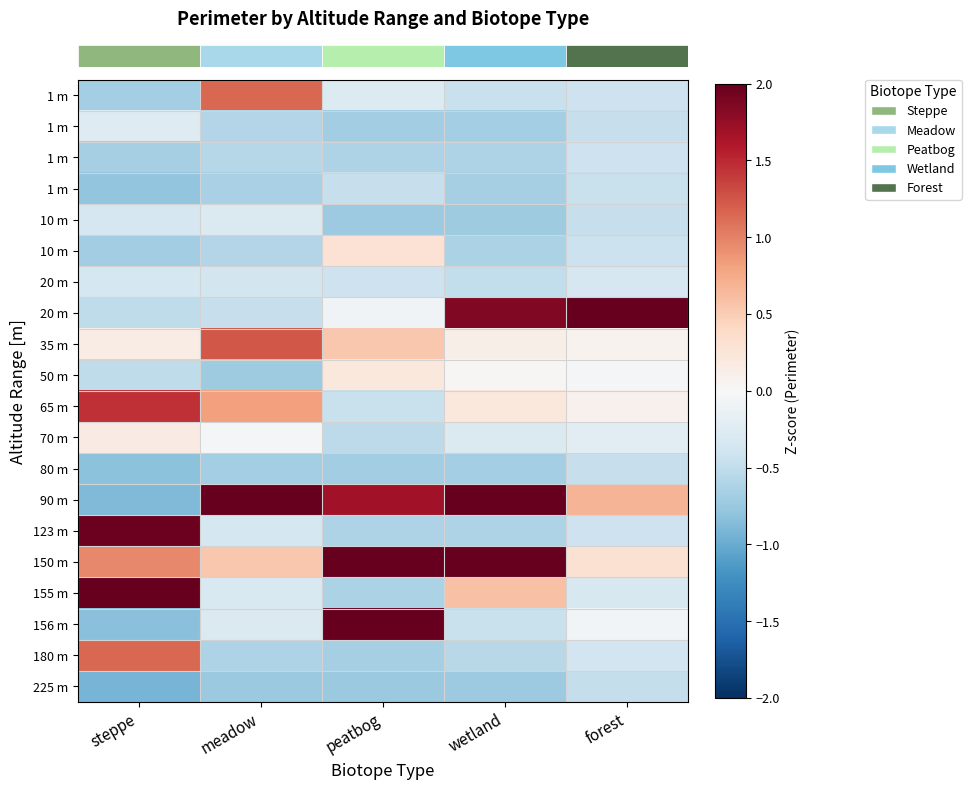

Which has a higher value, steppe or peatbog?

peatbog